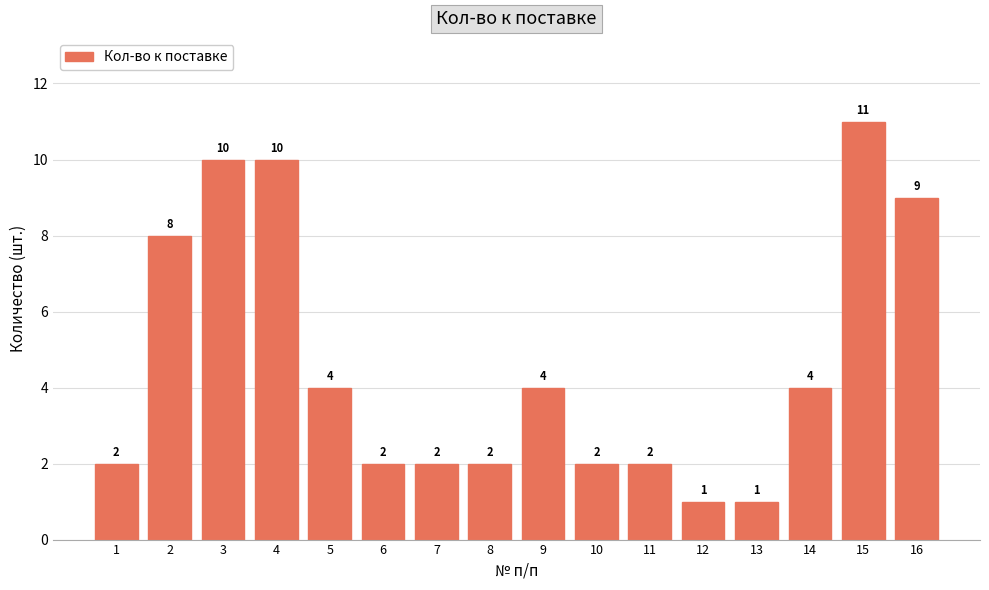

Reading left to right, extract all data points from this chart.

2	8	10	10	4	2	2	2	4	2	2	1	1	4	11	9